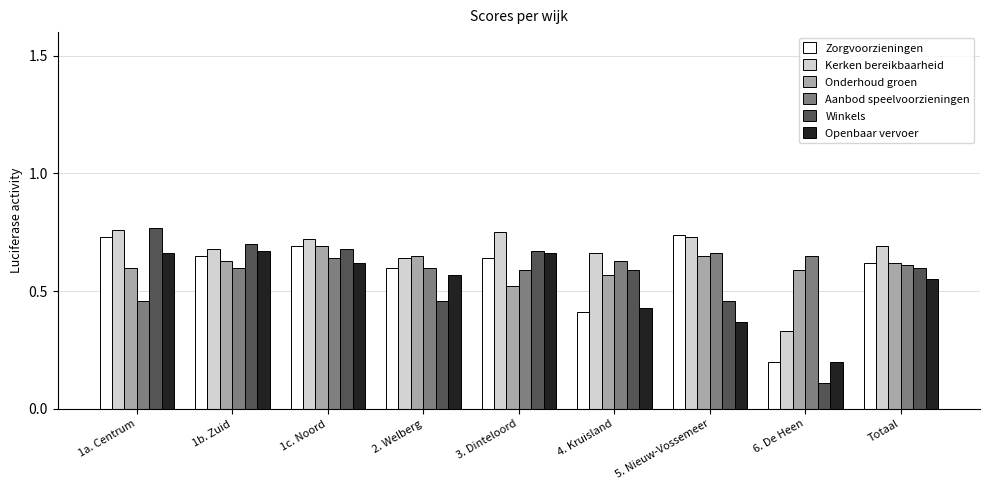

The Aanbod speelvoorzieningen series shows 1.0 at 6. De Heen. True or false?

False